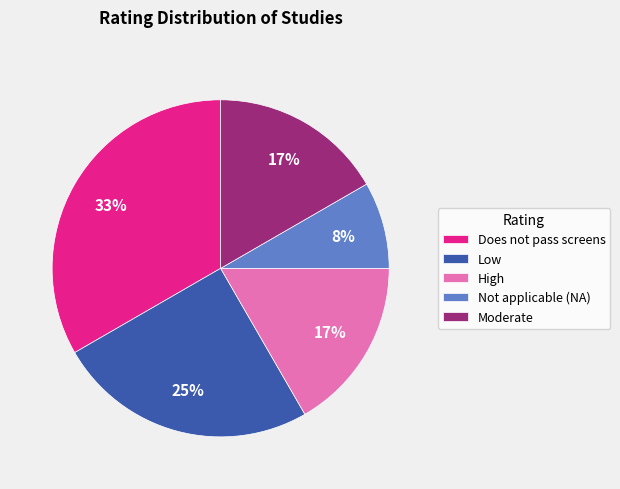

True or false: Not applicable (NA) accounts for 1% of the total.

False